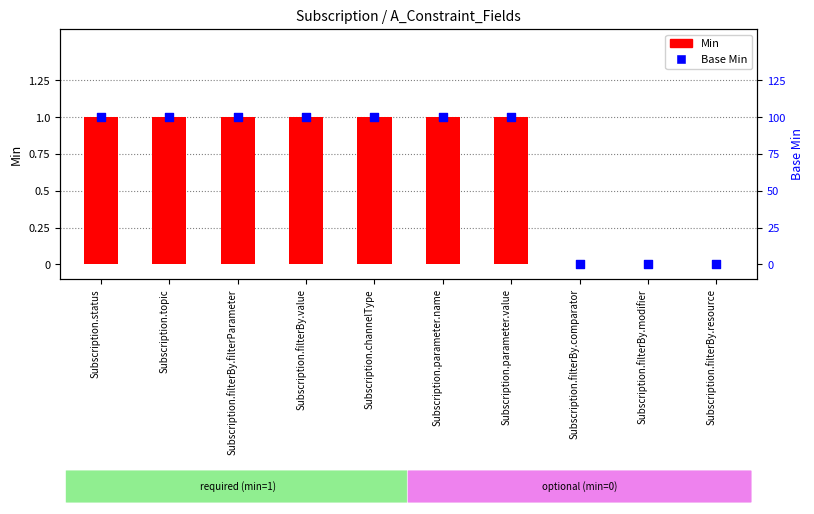

Is the value of Min at Subscription.parameter.name greater than the value of Base Min at Subscription.filterBy.comparator?

Yes